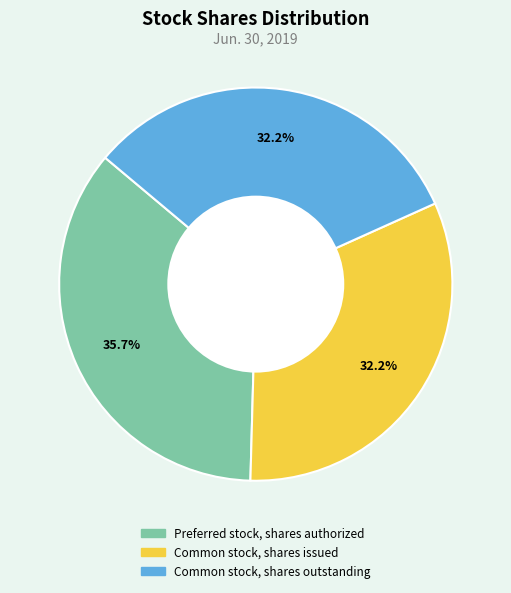

What is the largest slice in the pie chart?

Preferred stock, shares authorized